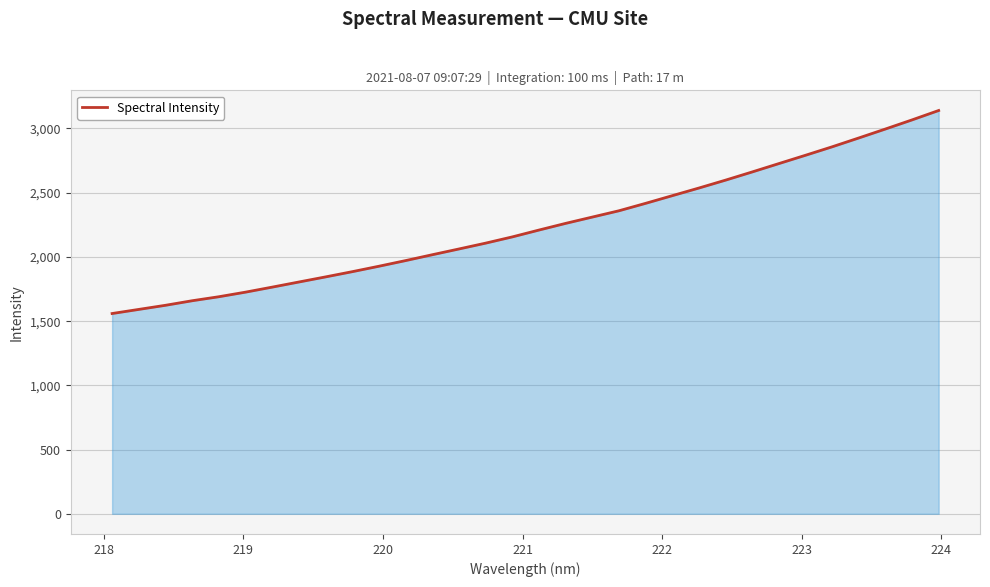

How many values are below 2209?

16